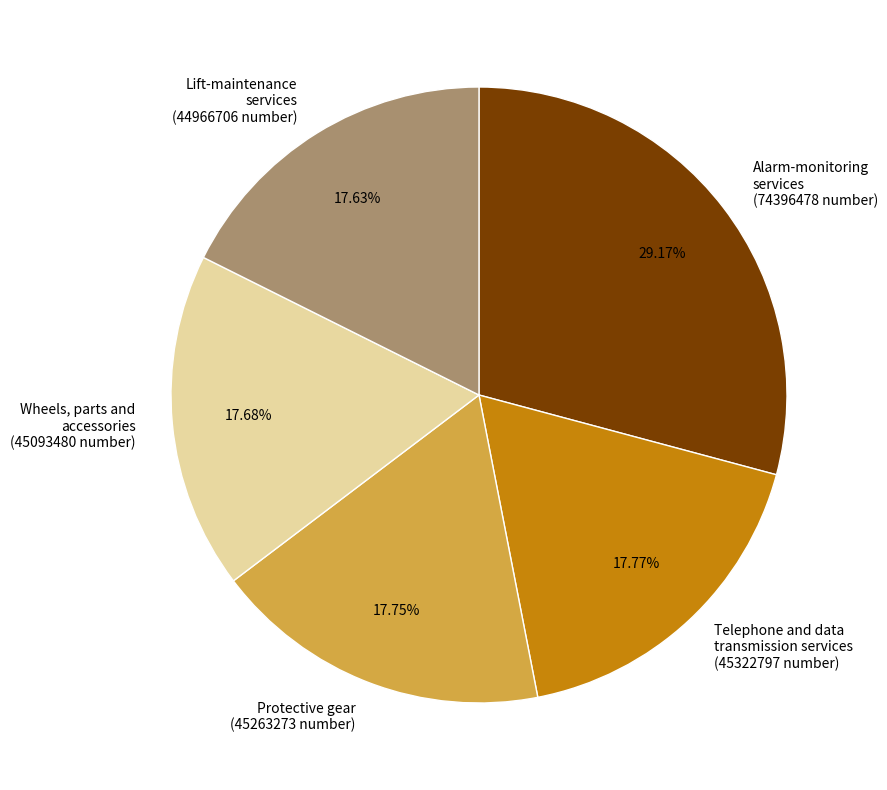

Count the number of slices in the pie.

5